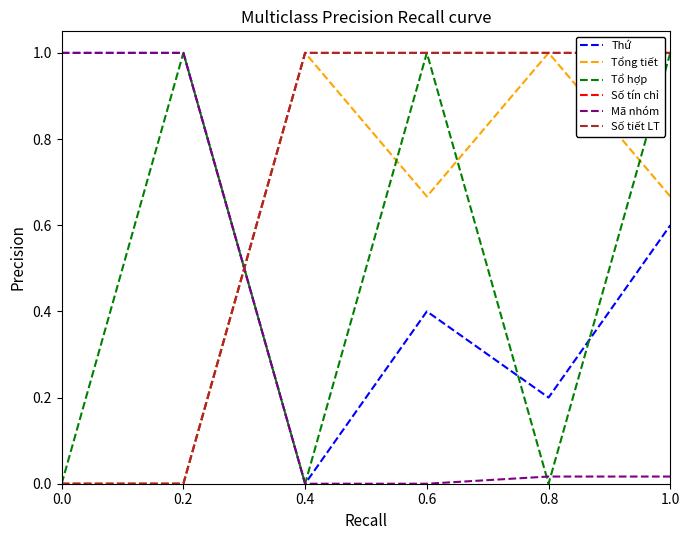

Between which two adjacent categories do Tổng tiết and Mã nhóm first intersect?

0.2 and 0.4